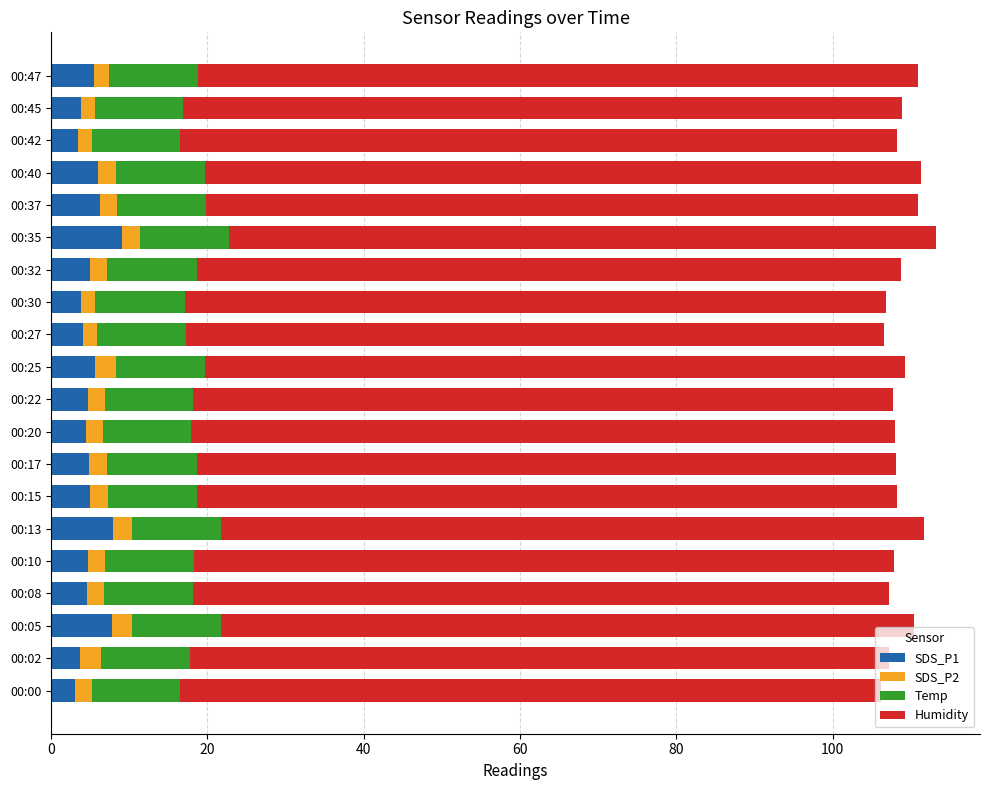

What is the average value of the SDS_P1 series?

5.2